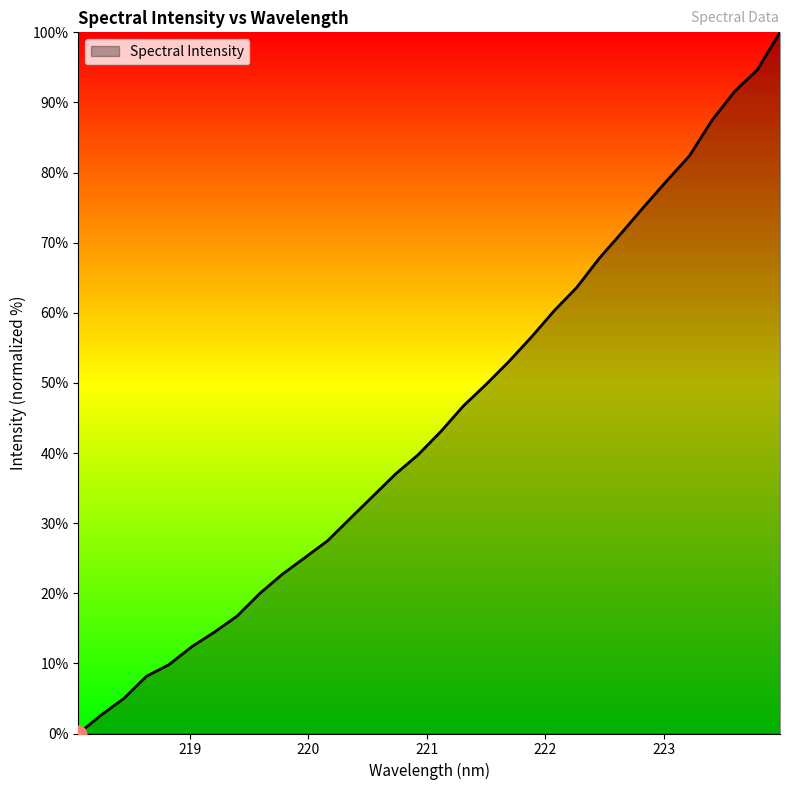

What is the difference between the maximum and minimum values?

100.0